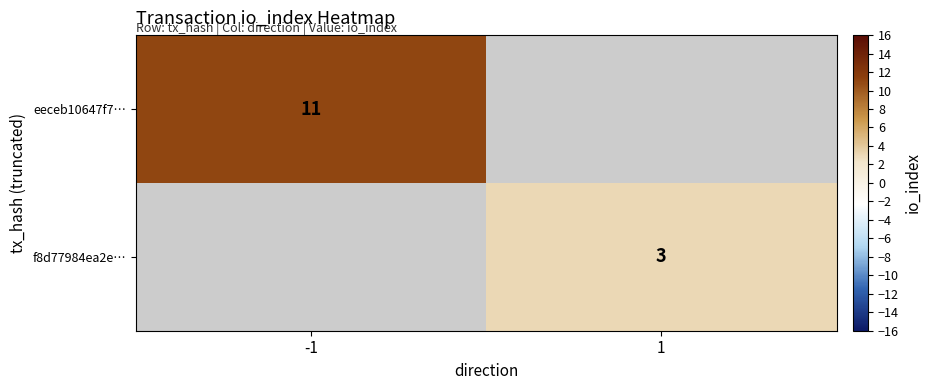

Is it true that eeceb10647f7… equals 15 at -1?

False